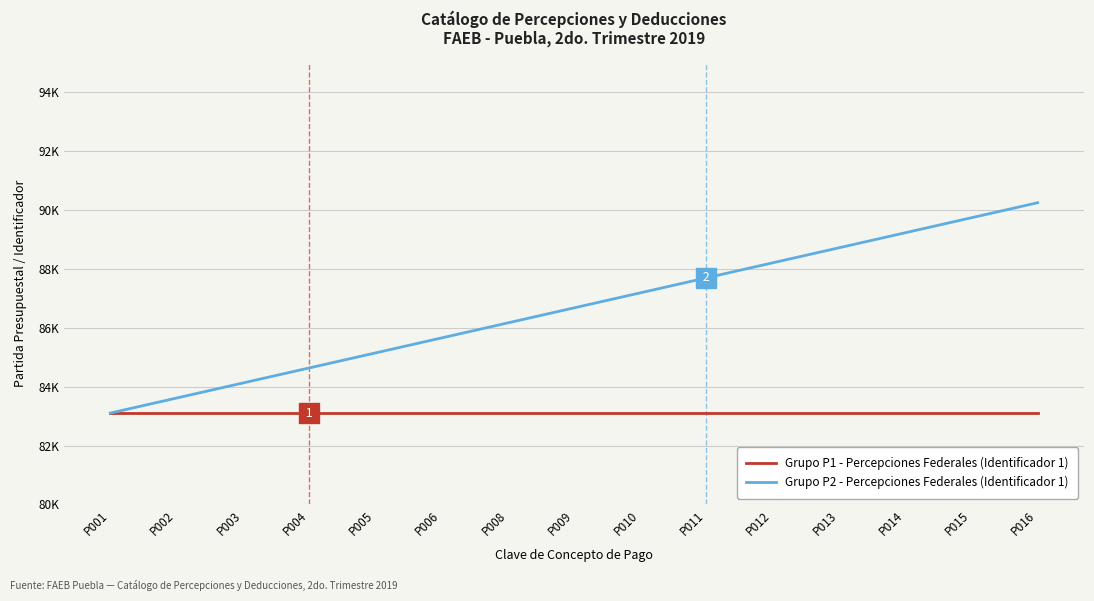

Which series has the widest spread of values?

Grupo P2 - Percepciones Federales (Identificador 1)